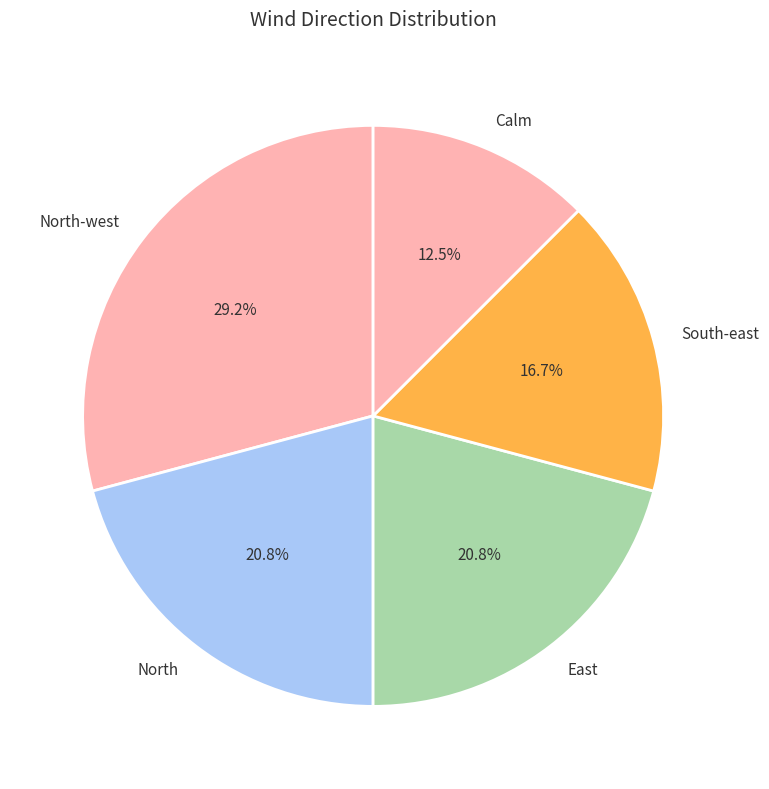

Is East the majority of the pie?

No